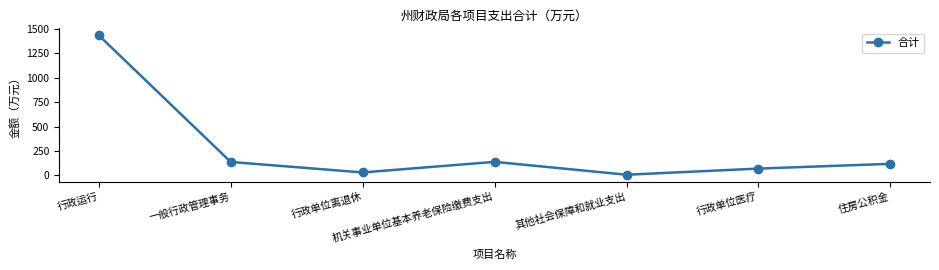

What is the change in value from 行政单位离退休 to 其他社会保障和就业支出?

-23.4